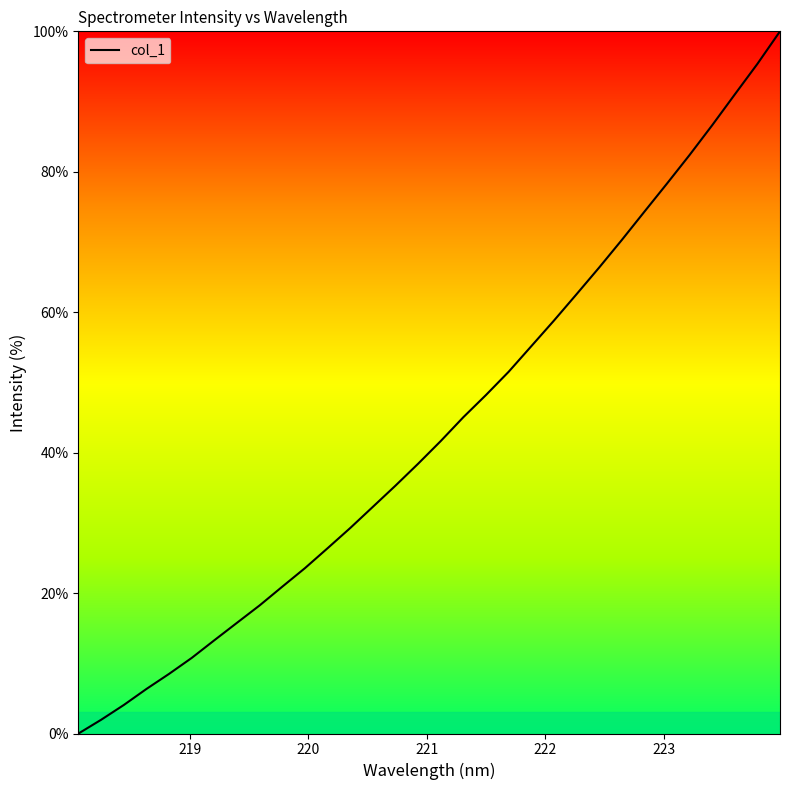

What is the greatest value displayed?

100.0